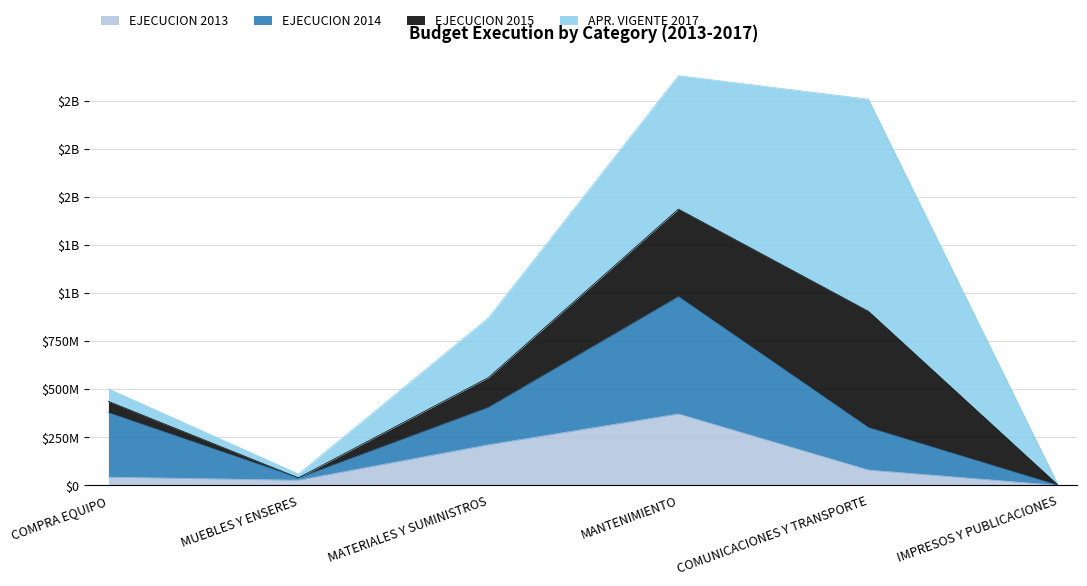

List the labels in order of EJECUCION 2015 value, smallest first.

MUEBLES Y ENSERES, IMPRESOS Y PUBLICACIONES, COMPRA EQUIPO, MATERIALES Y SUMINISTROS, MANTENIMIENTO, COMUNICACIONES Y TRANSPORTE